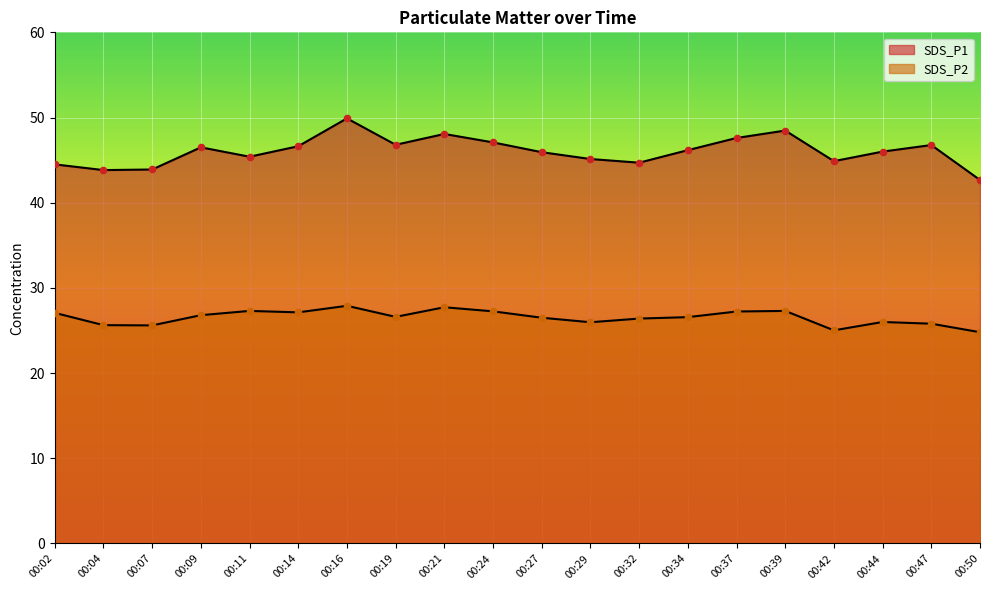

Which series reaches the minimum Y coordinate?

SDS_P2